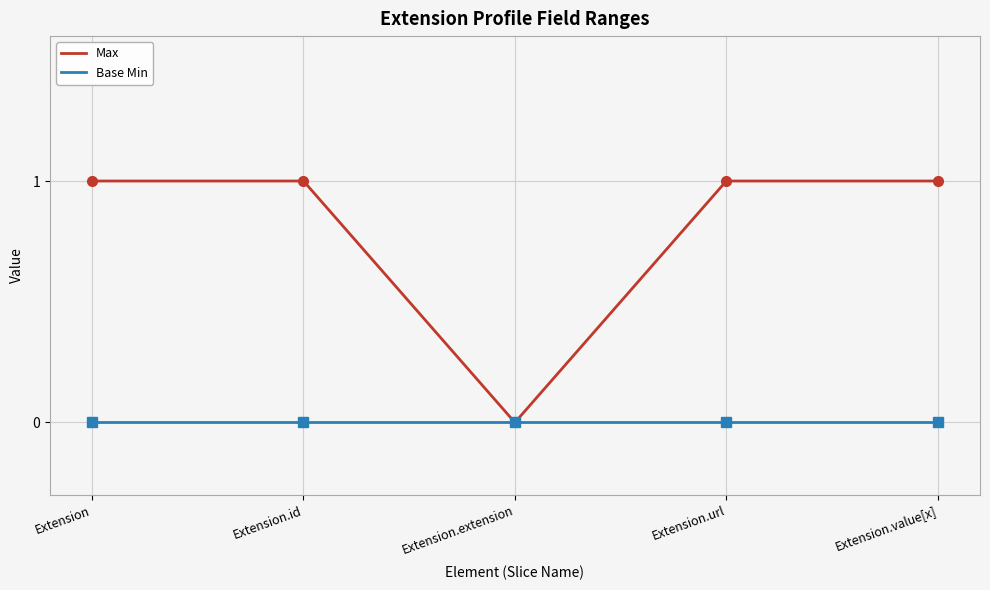

Which series has the largest total across all categories?

Max